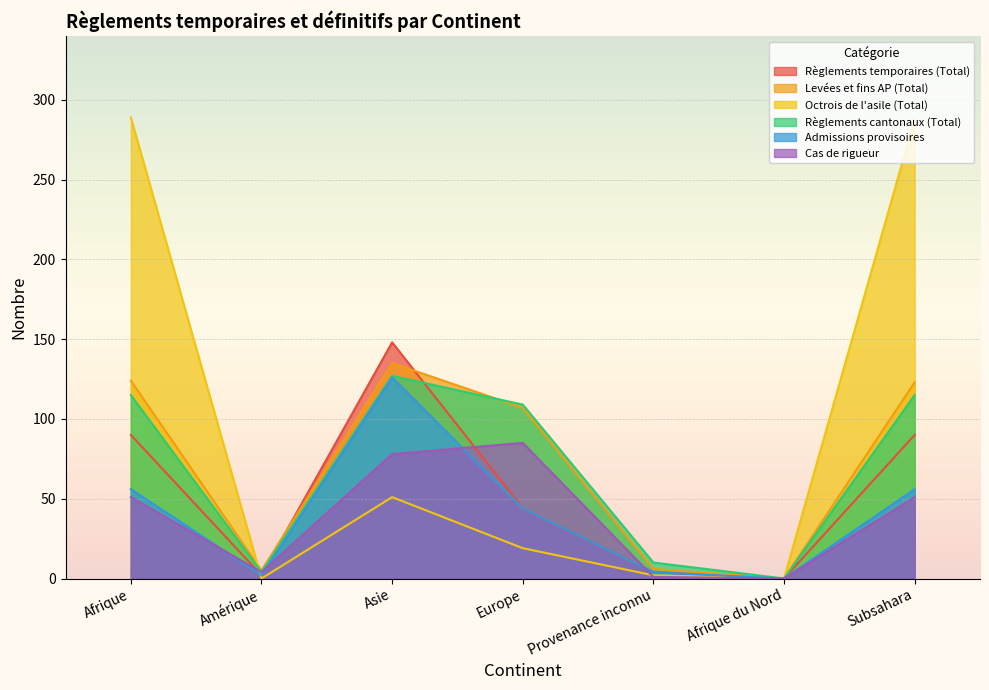

How many interior local valleys does the Octrois de l'asile (Total) series have?

2